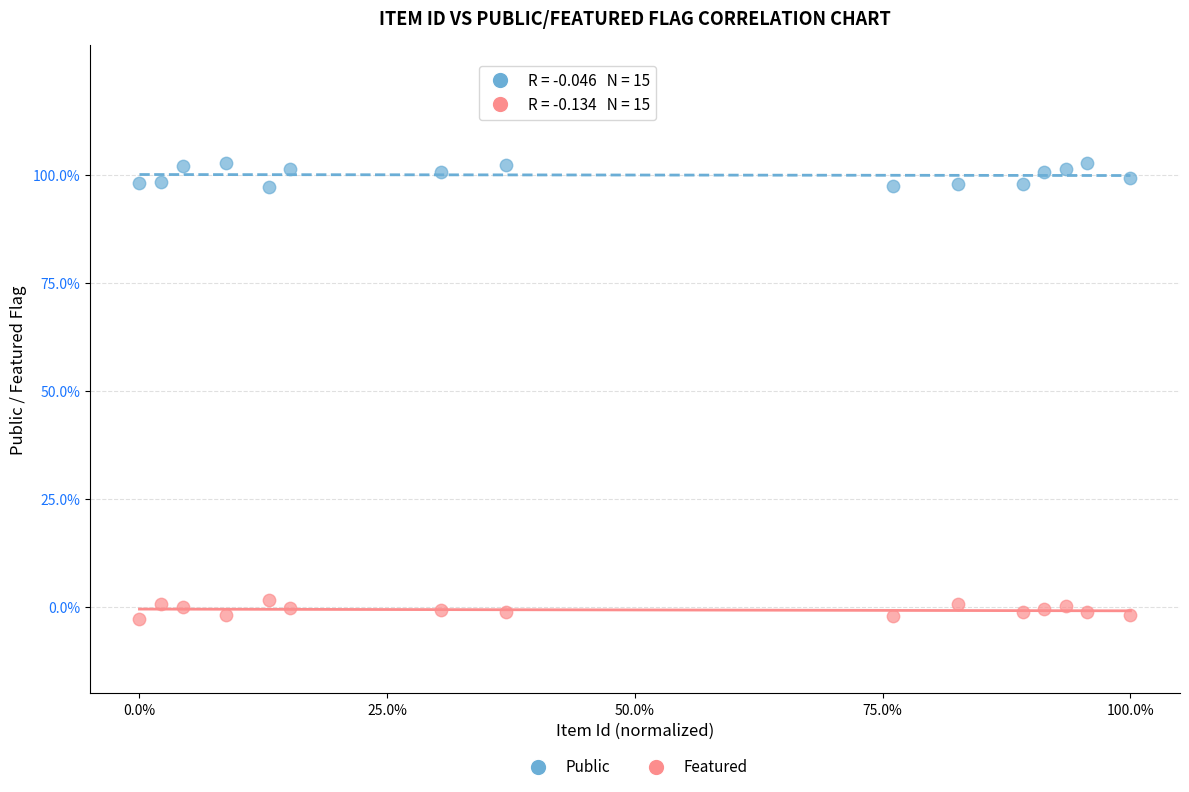

What are all the series names shown in the legend?

Public, Featured